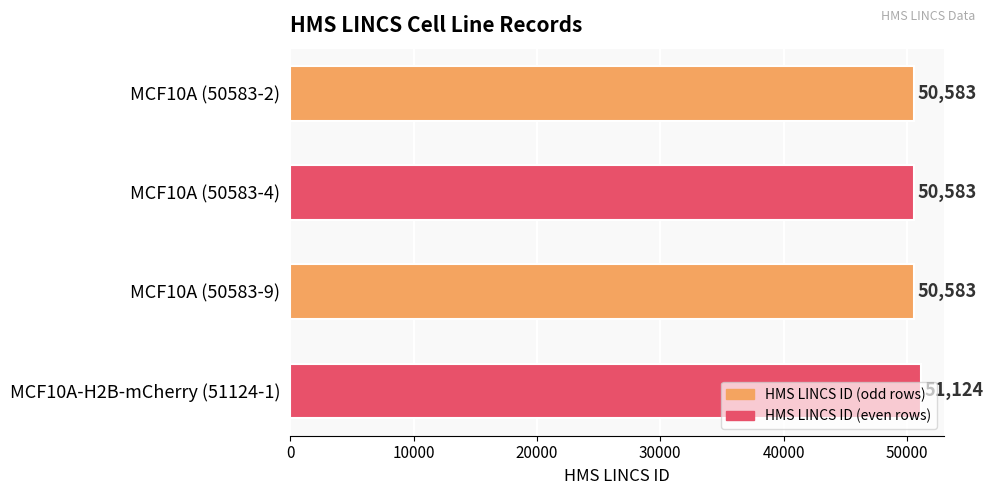

Are the bars grouped side by side (vs. stacked)?

No